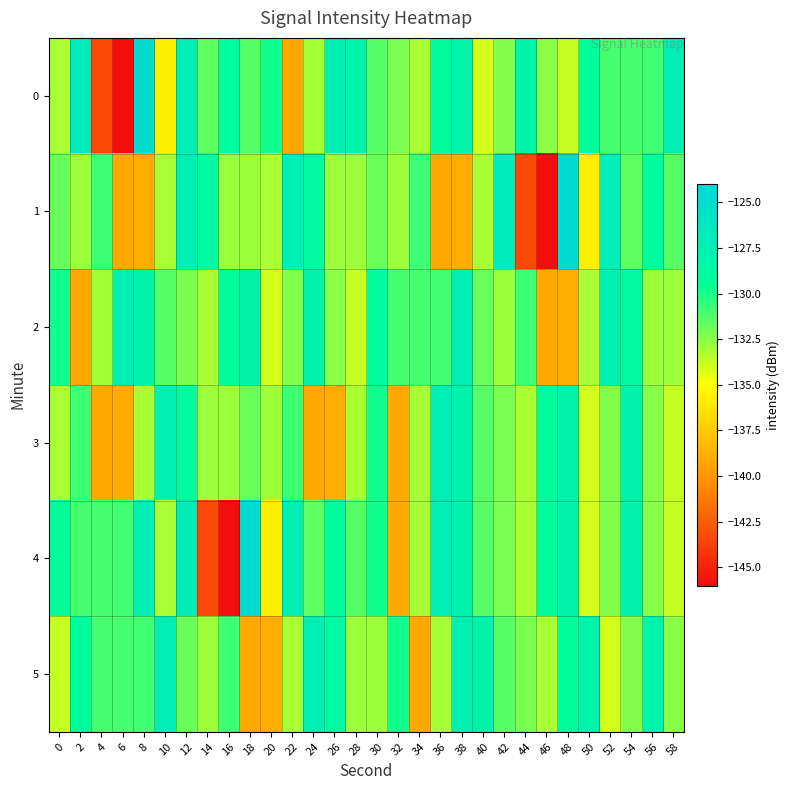

What is the smallest value displayed?

-145.8